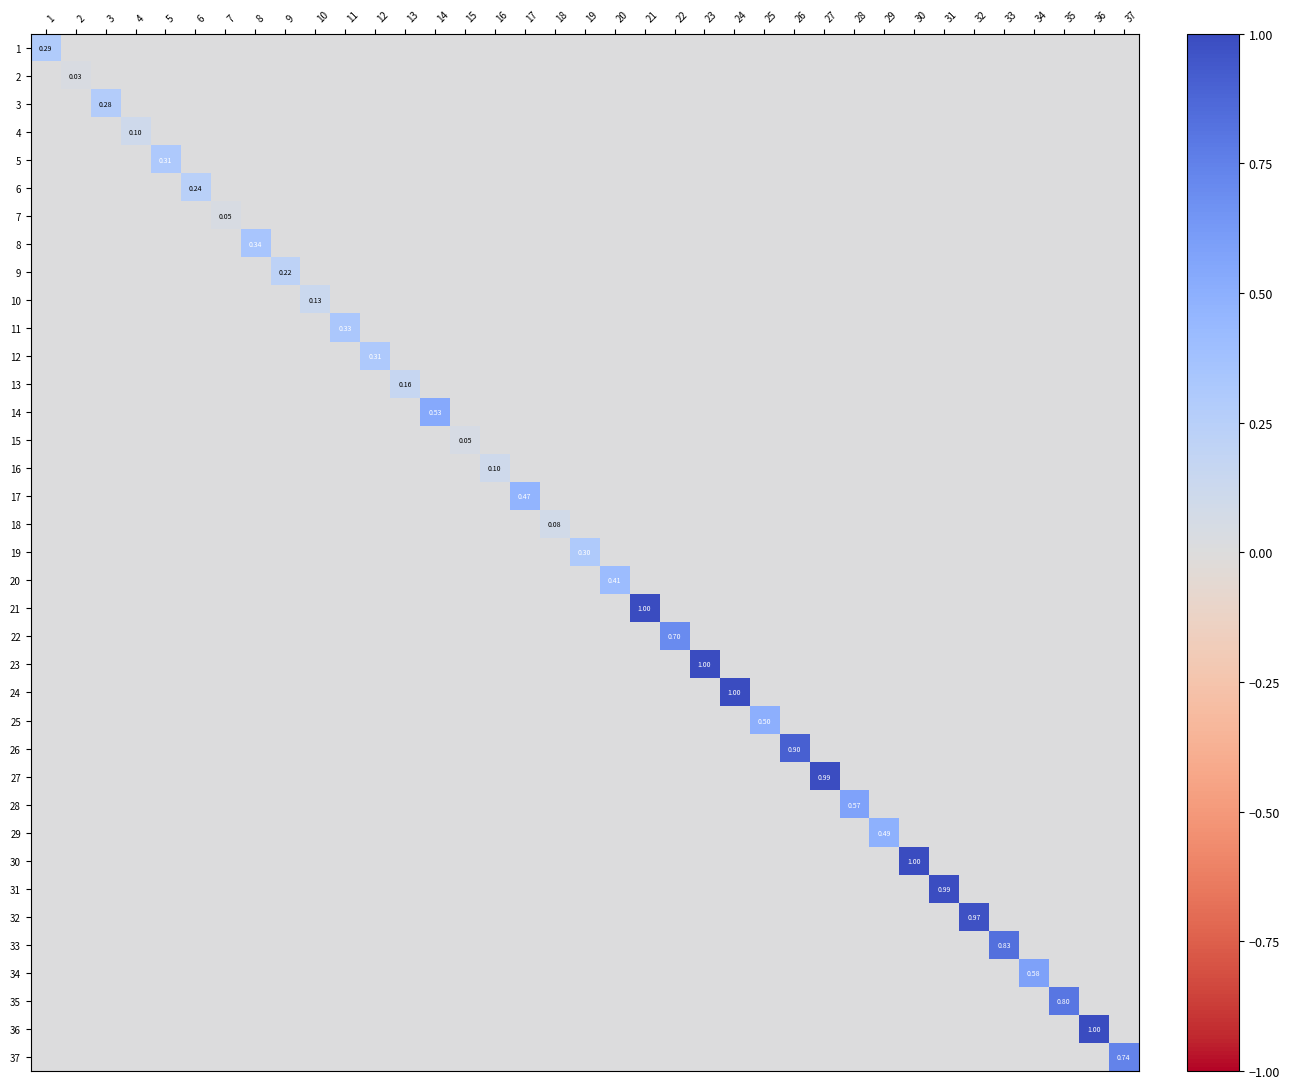

Rank the series by their maximum value, from lowest to highest.

2, 7, 15, 18, 4, 16, 10, 13, 9, 6, 3, 1, 19, 5, 12, 11, 8, 20, 17, 29, 25, 14, 28, 34, 22, 37, 35, 33, 26, 32, 27, 31, 21, 23, 24, 30, 36